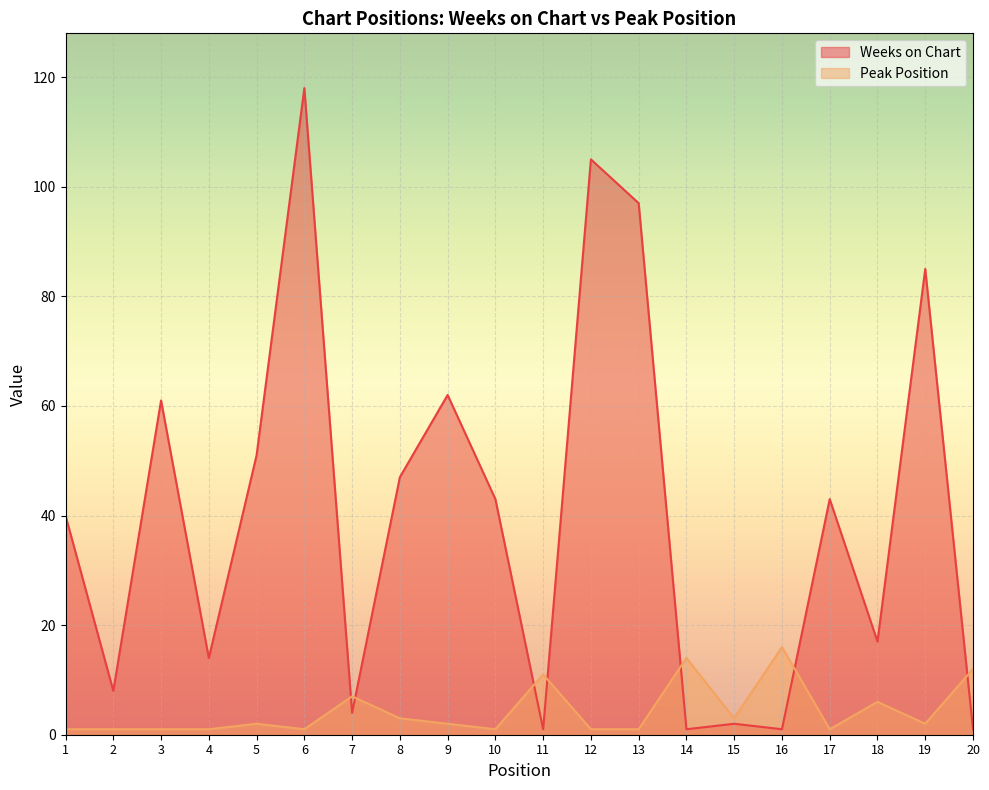

Reading right to left, what are all the values shown in this chart?

Weeks on Chart: 20=1	19=85	18=17	17=43	16=1	15=2	14=1	13=97	12=105	11=1	10=43	9=62	8=47	7=4	6=118	5=51	4=14	3=61	2=8	1=40
Peak Position: 20=12	19=2	18=6	17=1	16=16	15=3	14=14	13=1	12=1	11=11	10=1	9=2	8=3	7=7	6=1	5=2	4=1	3=1	2=1	1=1